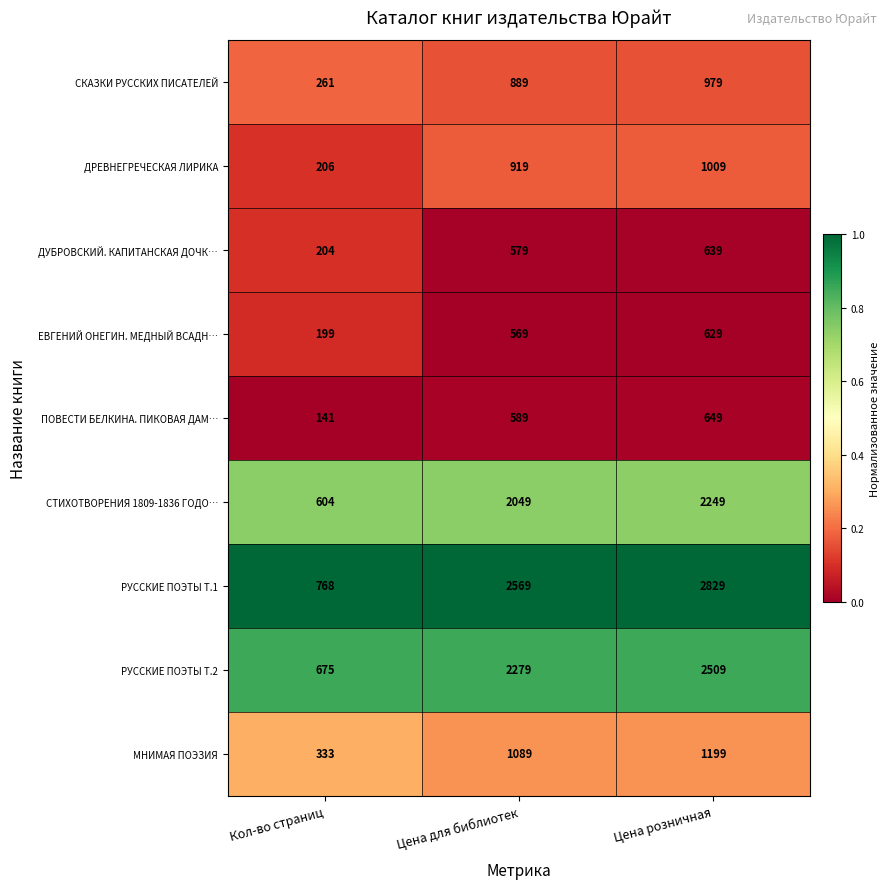

Which series has the largest total across all categories?

РУССКИЕ ПОЭТЫ Т.1